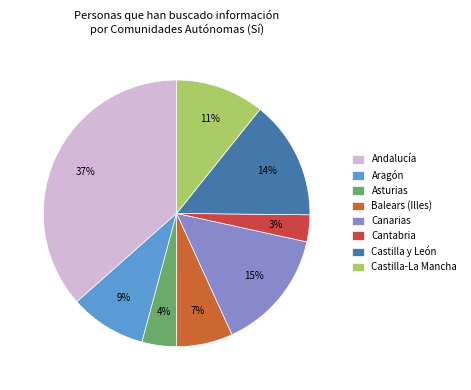

To the nearest percent, what is the average slice percentage?

12%